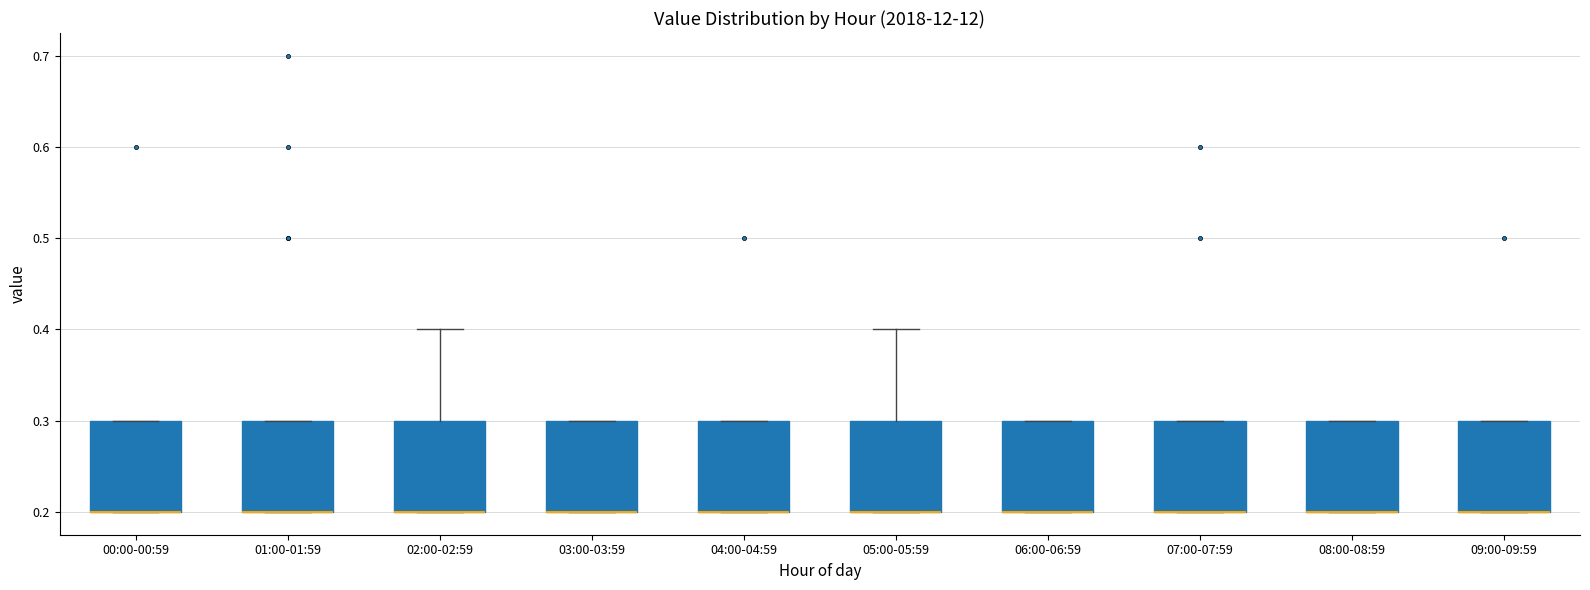

Where is the lower edge of the box for 07:00-07:59 on the y-axis? The values are not printed on the chart, so give them approximately, as read against the axis.

0.2